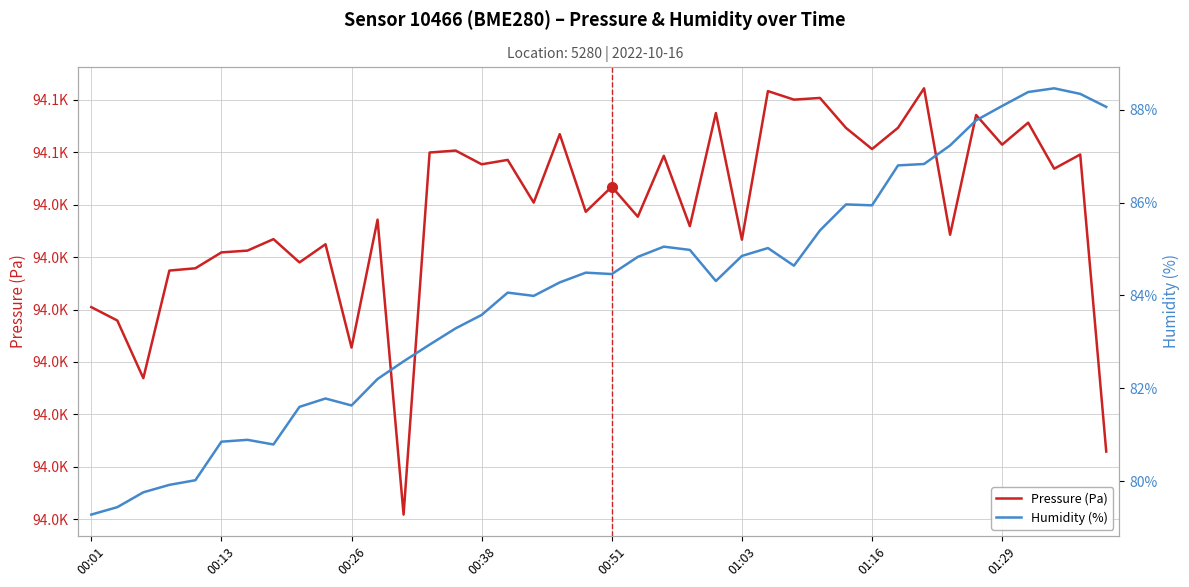

What is the difference between the second highest and second lowest values in the Pressure (Pa) series?

68.8